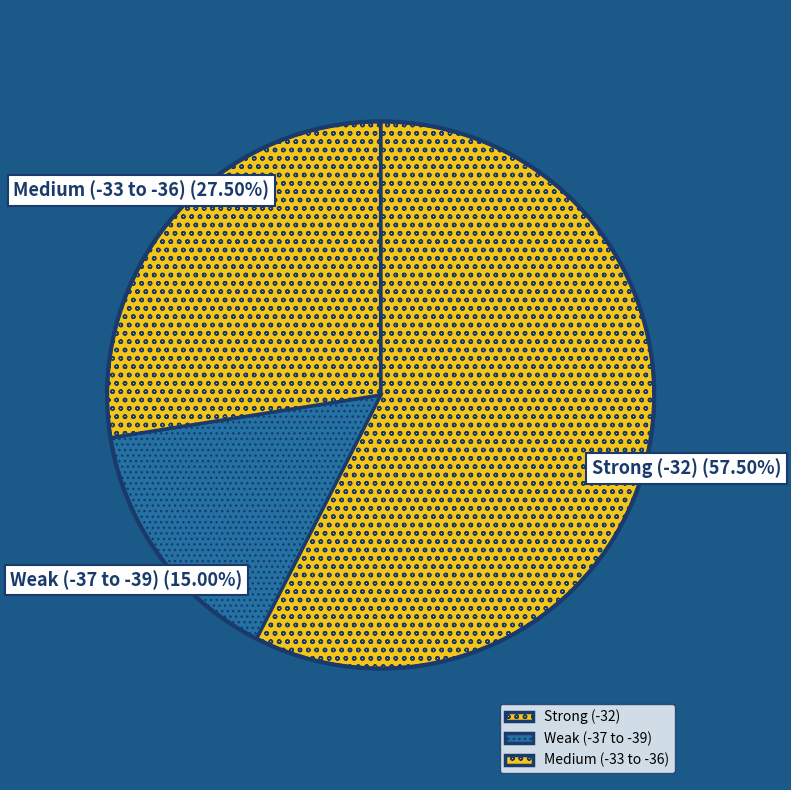

How many segments does this pie chart have?

3